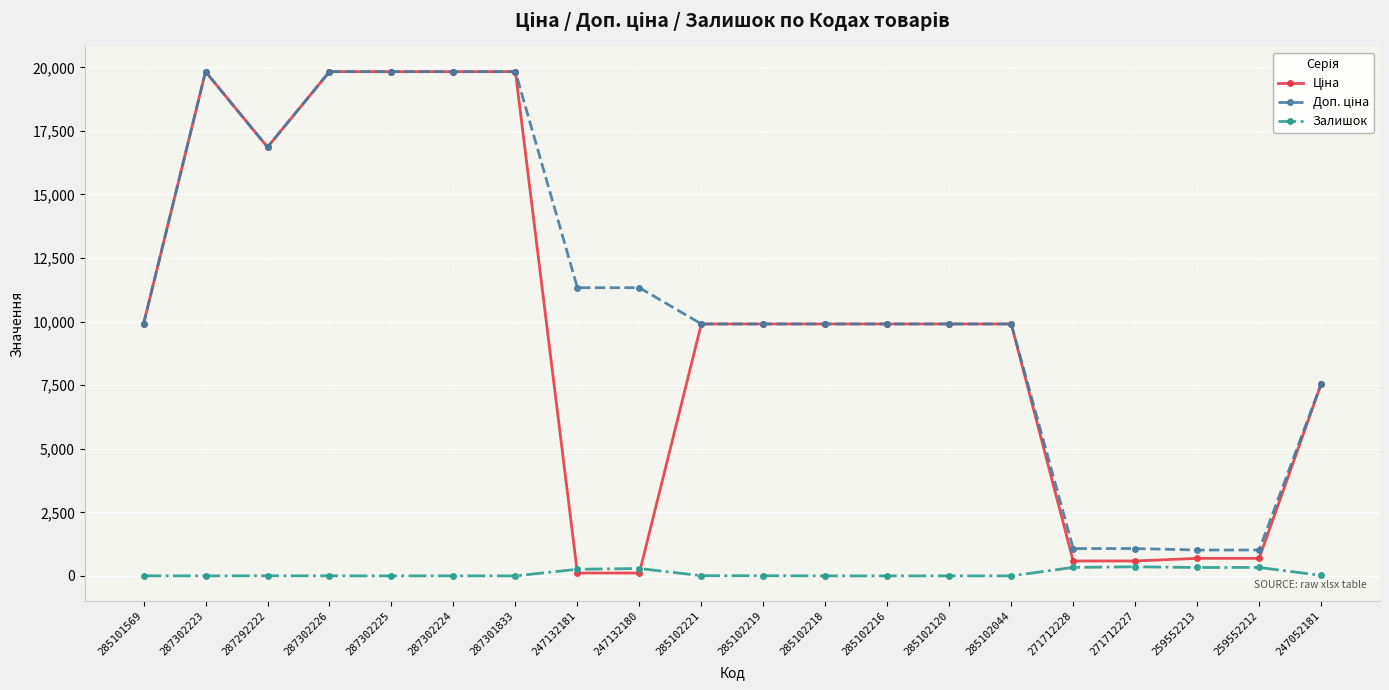

What is the greatest value displayed?

19831.1